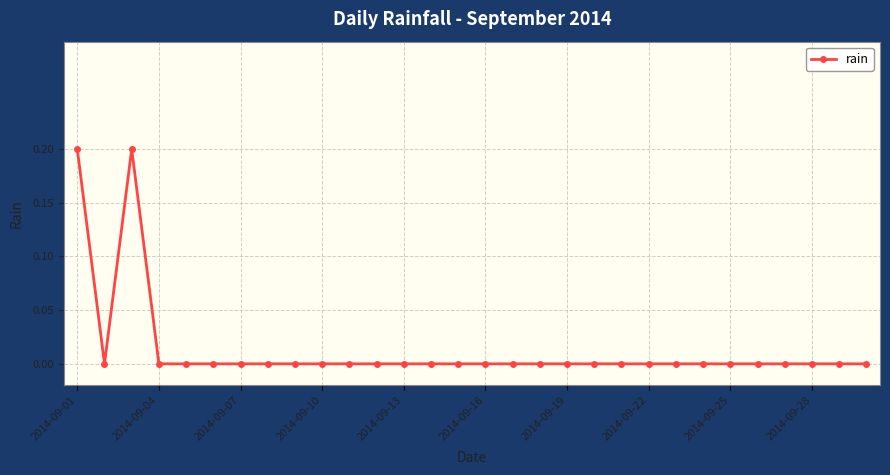

What is the sum of all values?

0.4